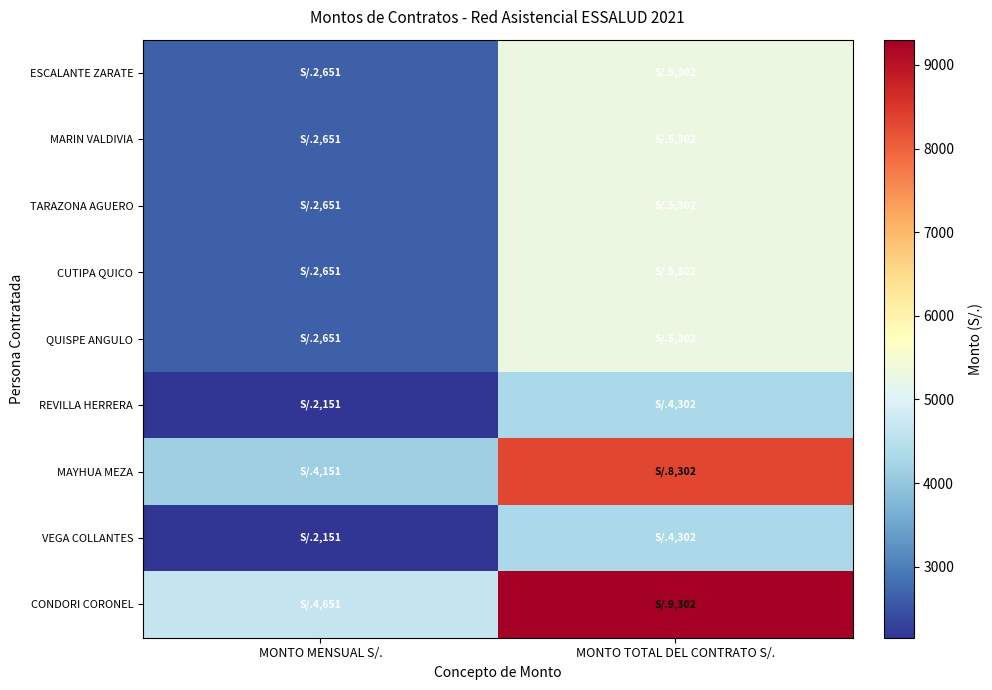

Which series changed the most between MONTO MENSUAL S/. and MONTO TOTAL DEL CONTRATO S/.?

CONDORI CORONEL